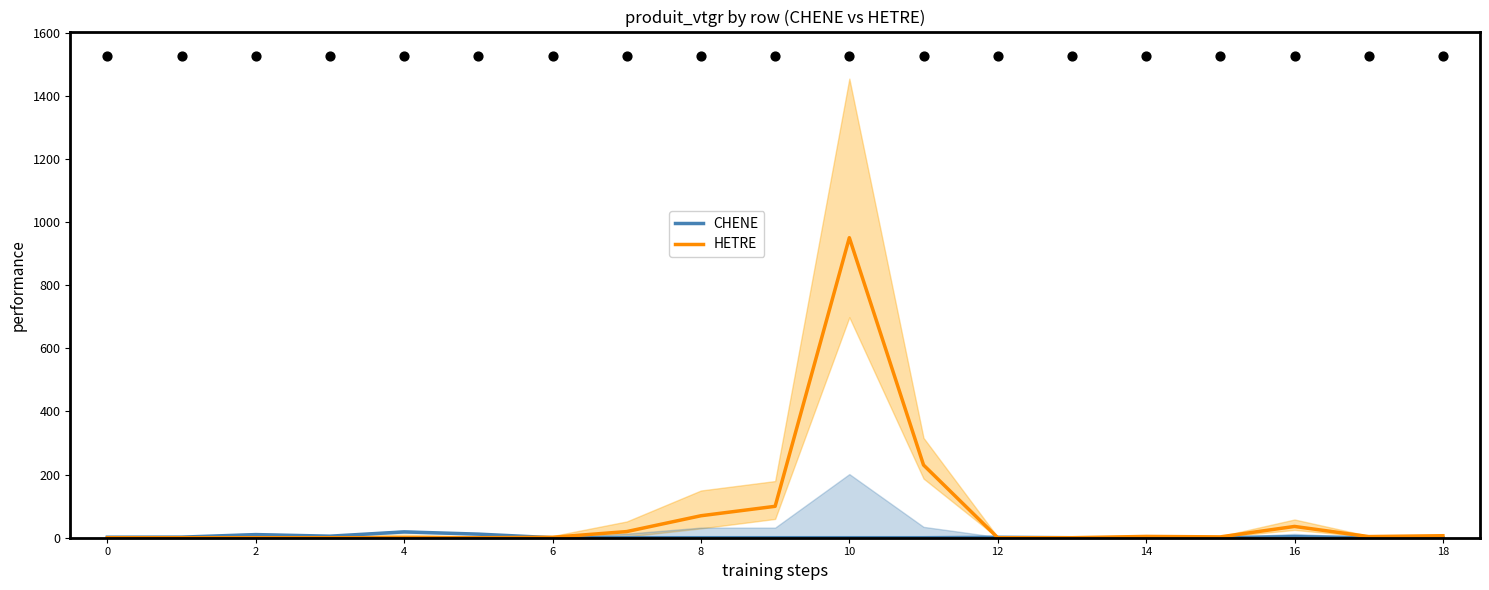

Is the value of HETRE at 10 greater than the value of CHENE at 14?

Yes